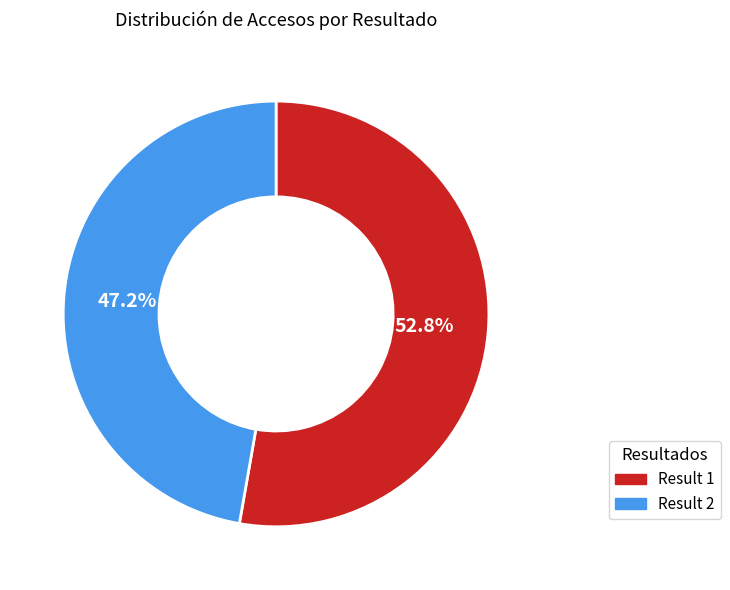

Rank the categories by value from highest to lowest.

Result 1, Result 2